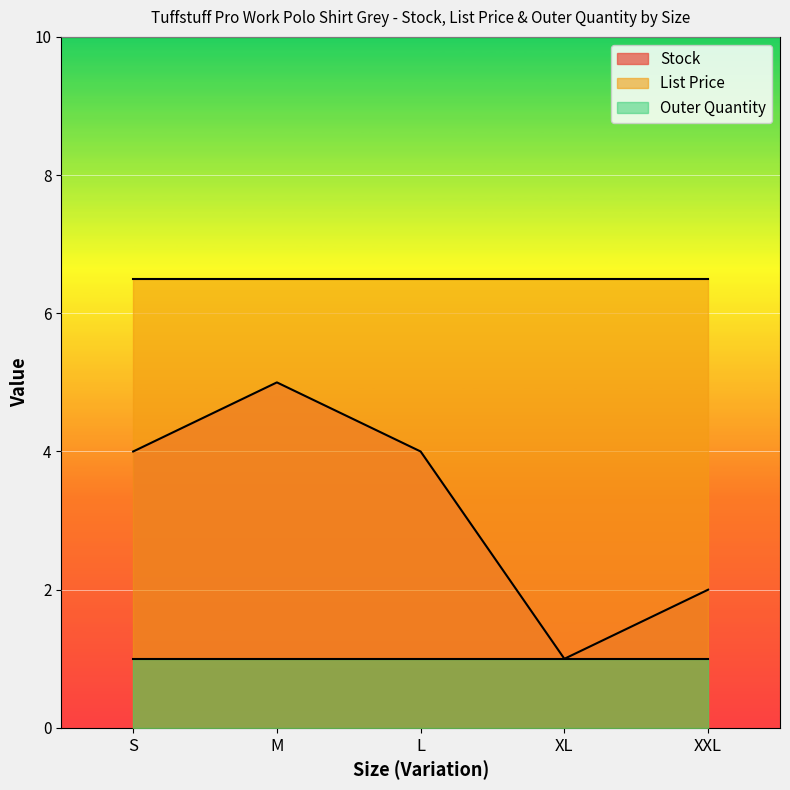

What is the label of the 4th point from the right?

M